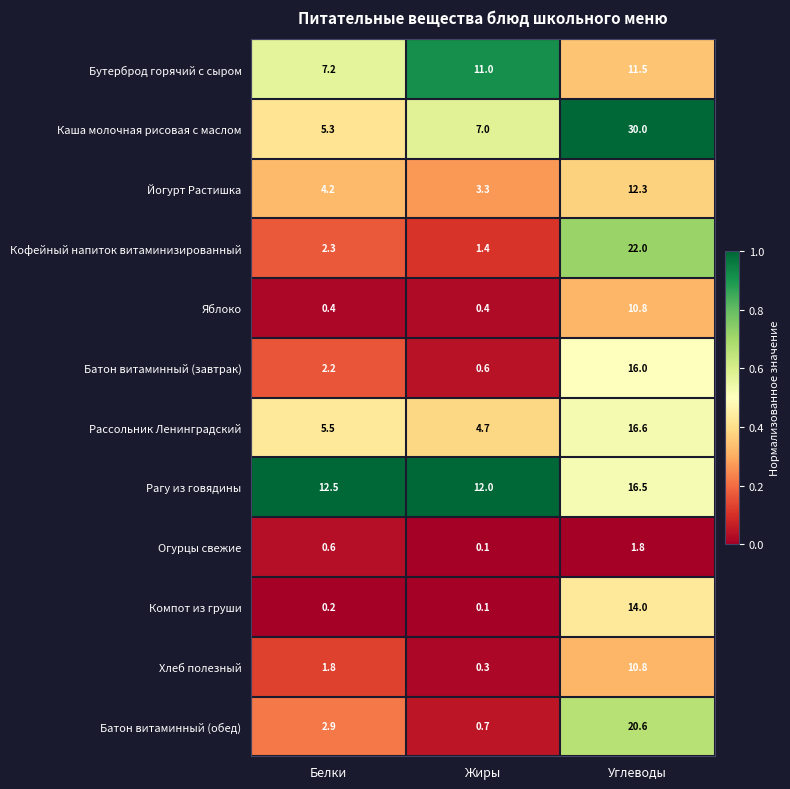

Which series has the widest spread of values?

Каша молочная рисовая с маслом